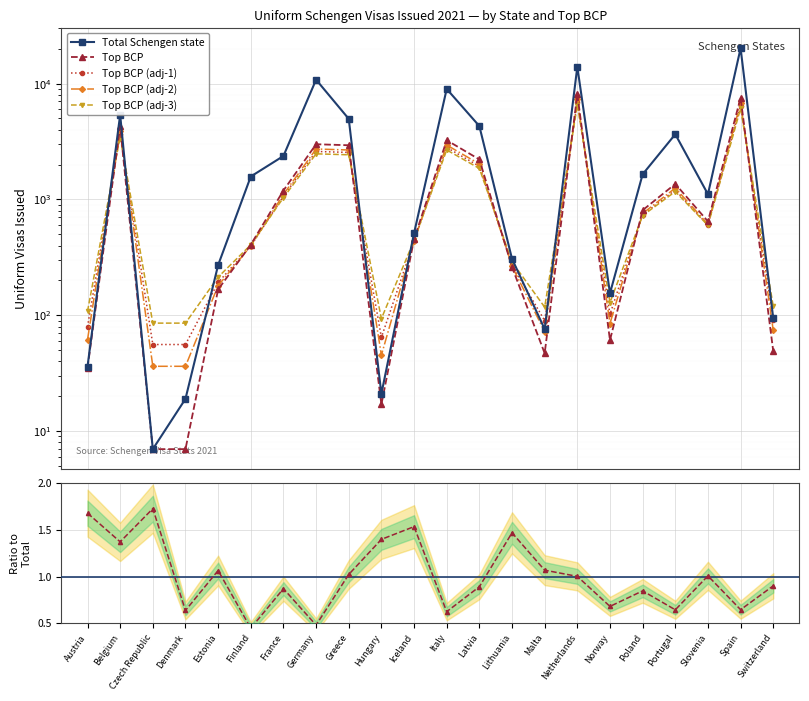

Reading left to right, what are all the values shown in this chart?

Total Schengen state: Austria=36.0	Belgium=5373.0	Czech Republic=7.0	Denmark=19.0	Estonia=271.0	Finland=1576.0	France=2369.0	Germany=10792.0	Greece=4956.0	Hungary=21.0	Iceland=511.0	Italy=8976.0	Latvia=4291.0	Lithuania=307.0	Malta=76.0	Netherlands=13934.0	Norway=155.0	Poland=1647.0	Portugal=3651.0	Slovenia=1108.0	Spain=20166.0	Switzerland=94.0
Top BCP: Austria=35.0	Belgium=4267.0	Czech Republic=7.0	Denmark=7.0	Estonia=167.0	Finland=407.0	France=1193.0	Germany=2993.0	Greece=2933.0	Hungary=17.0	Iceland=454.0	Italy=3240.0	Latvia=2213.0	Lithuania=261.0	Malta=47.0	Netherlands=8079.0	Norway=61.0	Poland=807.0	Portugal=1360.0	Slovenia=646.0	Spain=7526.0	Switzerland=49.0
Top BCP (adj-1): Austria=79.8	Belgium=3676.9	Czech Republic=56.0	Denmark=56.0	Estonia=191.9	Finland=395.9	France=1064.0	Germany=2594.0	Greece=2543.0	Hungary=64.5	Iceland=435.9	Italy=2804.0	Latvia=1931.0	Lithuania=271.9	Malta=89.9	Netherlands=6917.1	Norway=101.8	Poland=735.9	Portugal=1206.0	Slovenia=599.1	Spain=6447.1	Switzerland=91.7
Top BCP (adj-2): Austria=61.5	Belgium=3870.3	Czech Republic=36.3	Denmark=36.3	Estonia=180.3	Finland=396.3	France=1103.7	Germany=2723.7	Greece=2669.7	Hungary=45.3	Iceland=438.6	Italy=2946.0	Latvia=2021.7	Lithuania=264.9	Malta=72.3	Netherlands=7301.1	Norway=84.9	Poland=756.3	Portugal=1254.0	Slovenia=611.4	Spain=6803.4	Switzerland=74.1
Top BCP (adj-3): Austria=108.0	Belgium=3493.6	Czech Republic=85.6	Denmark=85.6	Estonia=213.6	Finland=405.6	France=1034.4	Germany=2474.4	Greece=2426.4	Hungary=93.6	Iceland=443.2	Italy=2672.0	Latvia=1850.4	Lithuania=288.8	Malta=117.6	Netherlands=6543.2	Norway=128.8	Poland=725.6	Portugal=1168.0	Slovenia=596.8	Spain=6100.8	Switzerland=119.2
Ratio BCP/State (norm): Austria=1.7	Belgium=1.4	Czech Republic=1.7	Denmark=0.6	Estonia=1.1	Finland=0.4	France=0.9	Germany=0.5	Greece=1.0	Hungary=1.4	Iceland=1.5	Italy=0.6	Latvia=0.9	Lithuania=1.5	Malta=1.1	Netherlands=1.0	Norway=0.7	Poland=0.8	Portugal=0.6	Slovenia=1.0	Spain=0.6	Switzerland=0.9